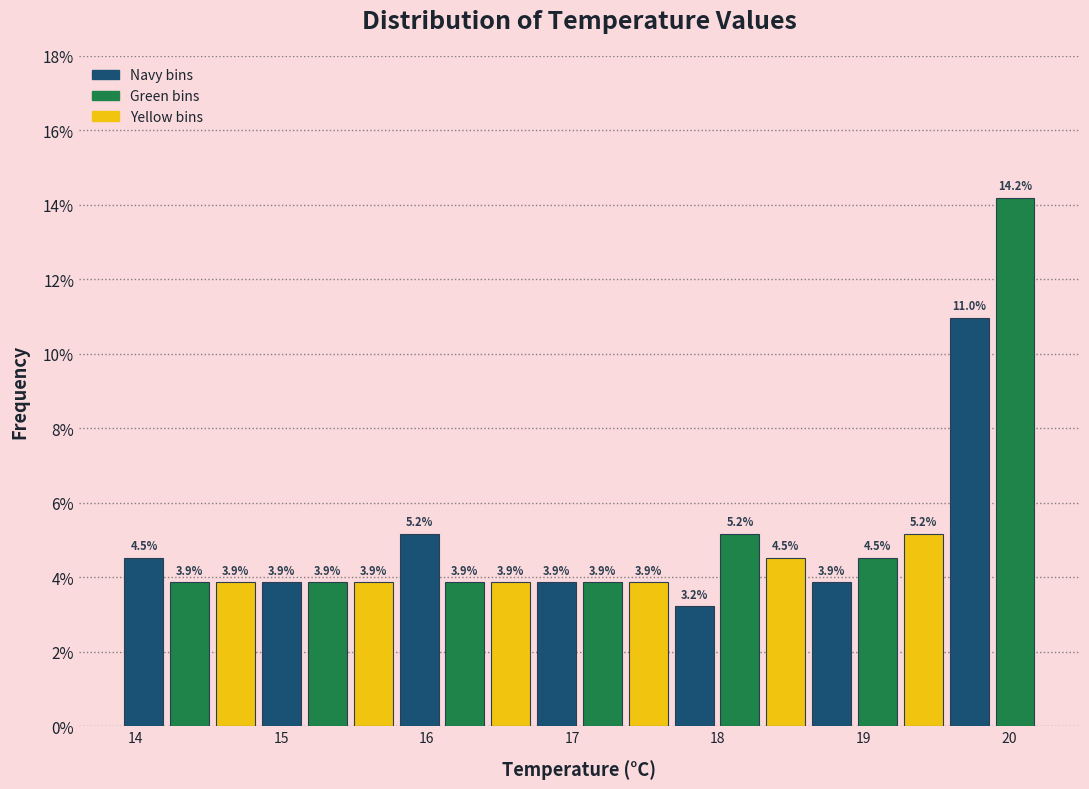

Around what value on the x-axis is the tallest bar? Give the approximate position of its centre, as read against the axis.

20.0